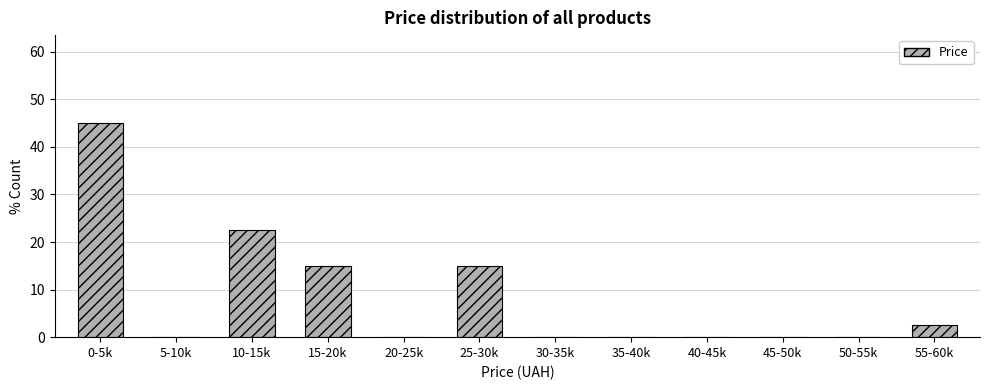

Reading left to right, list all the values displayed in this chart.

0-5k=45.0	5-10k=0.0	10-15k=22.5	15-20k=15.0	20-25k=0.0	25-30k=15.0	30-35k=0.0	35-40k=0.0	40-45k=0.0	45-50k=0.0	50-55k=0.0	55-60k=2.5